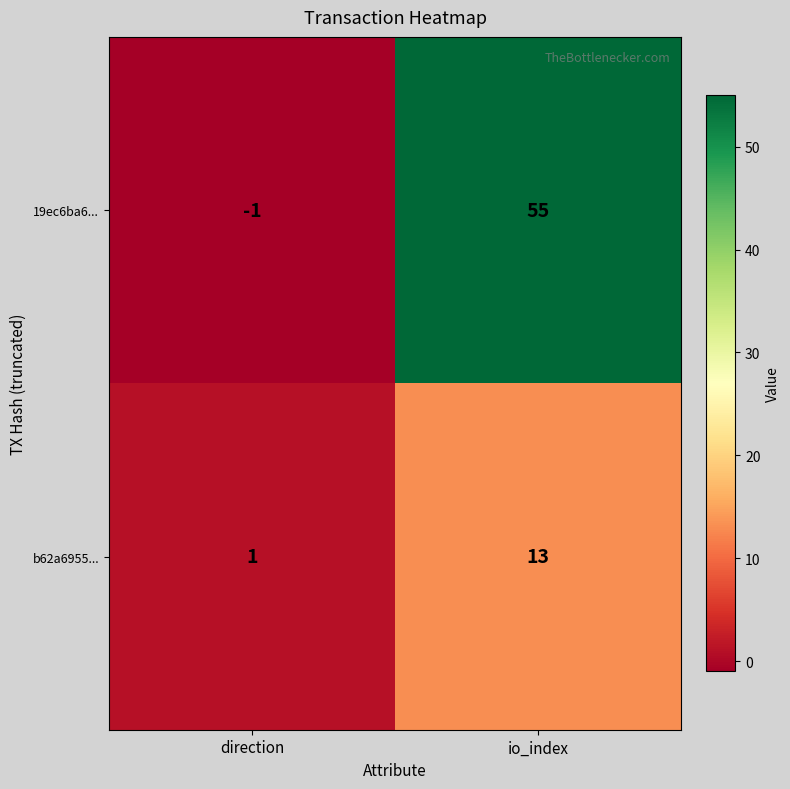

What is the spread (max minus min) of values at direction?

2